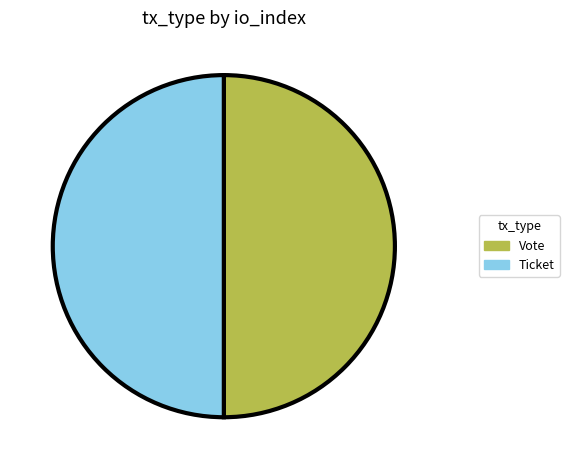

Is it true that Vote is 50% of the pie?

True